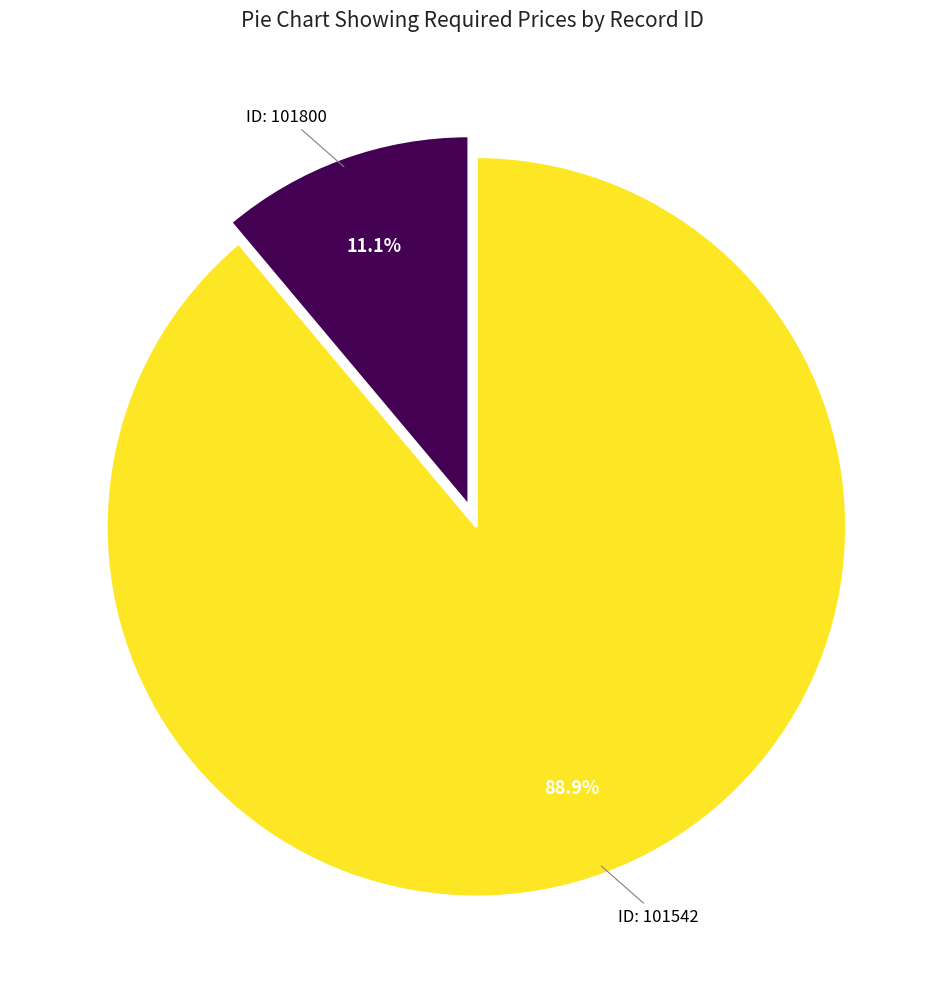

How many segments does this pie chart have?

2